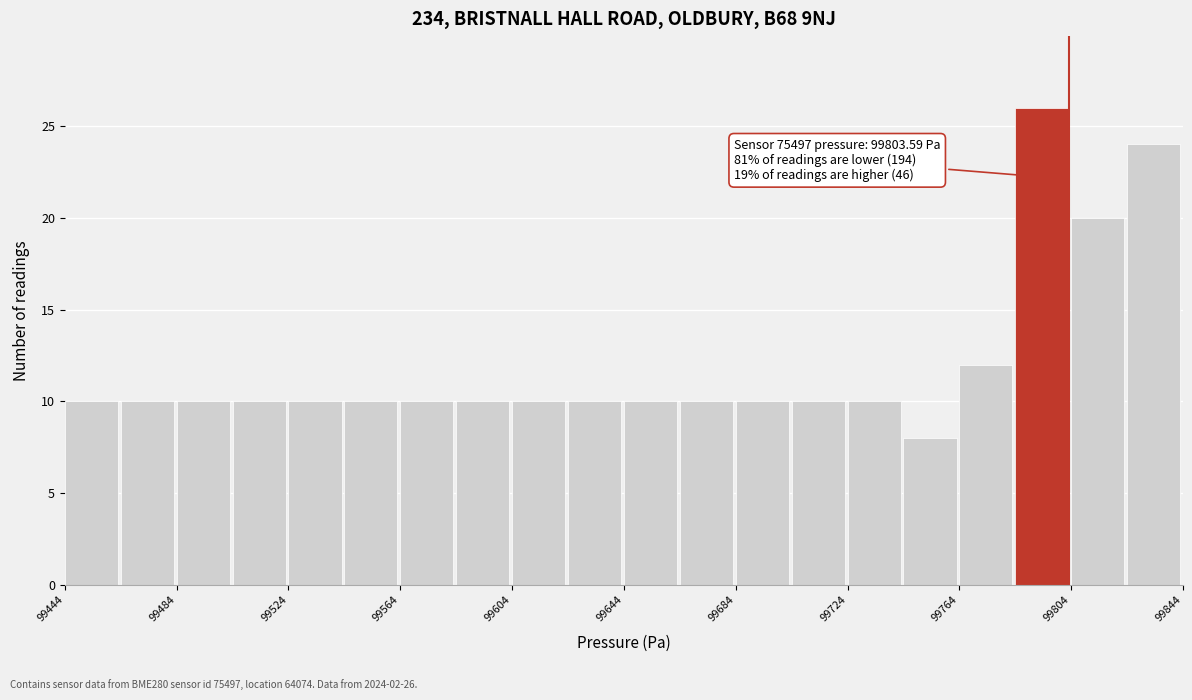

Read against the x-axis, roughly where is the centre of the tallest bar?

99795